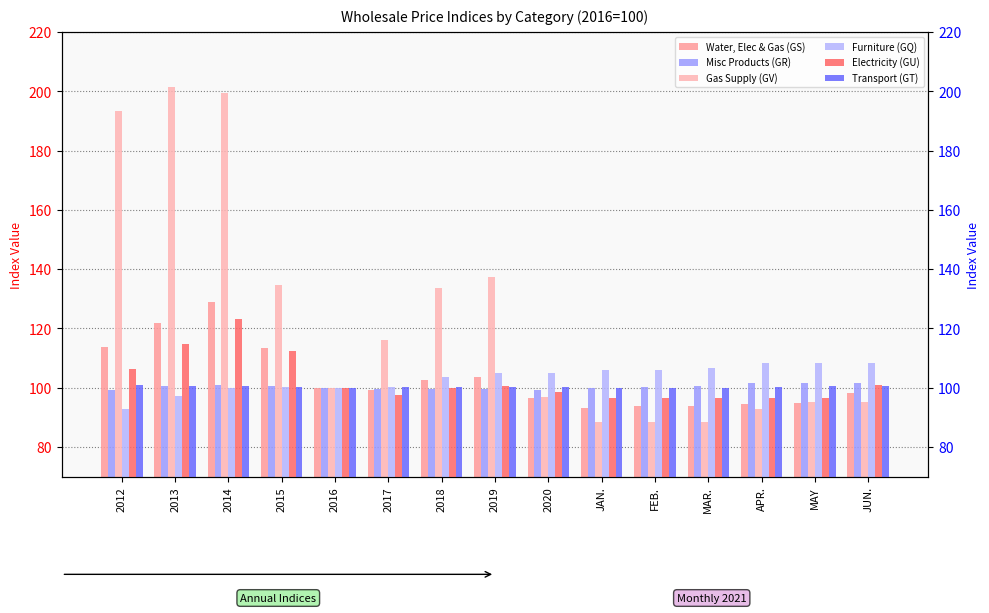

Which category has the lowest value in the Gas Supply (GV) series?

JAN.